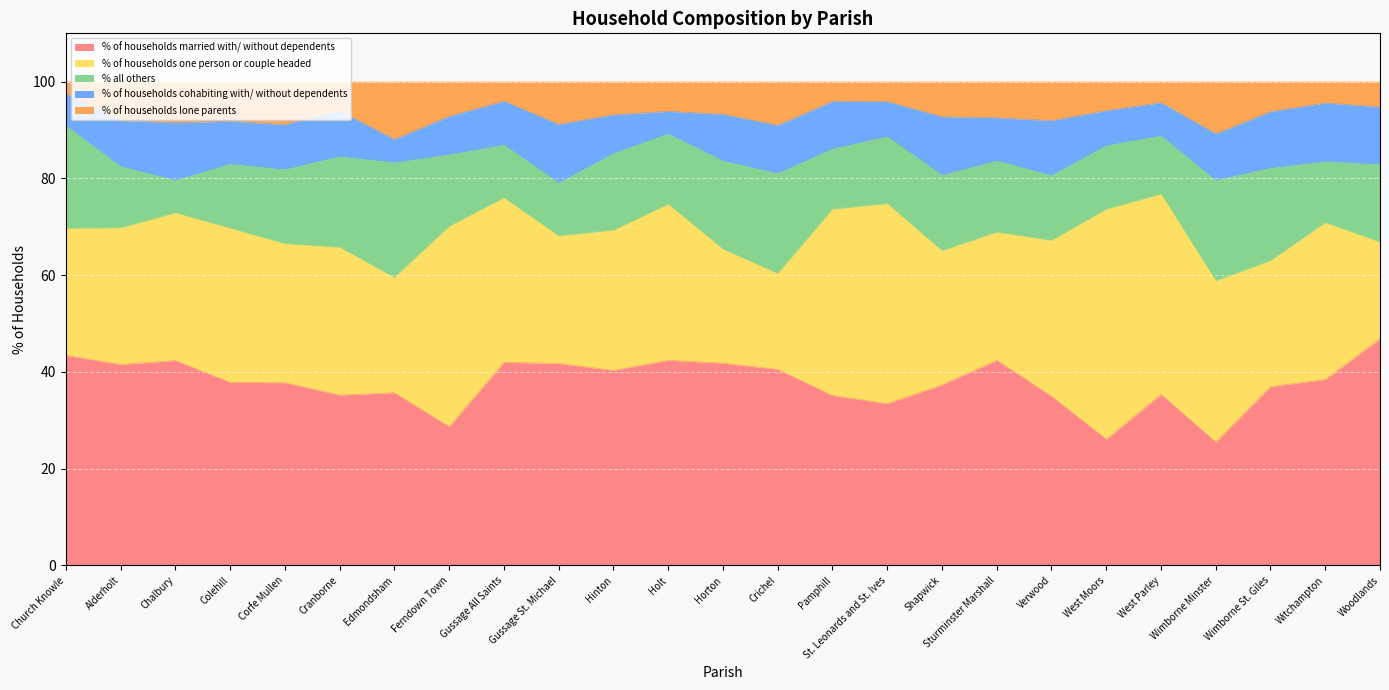

What is the difference between the second highest and second lowest values in the % of households married with/ without dependents series?

17.3